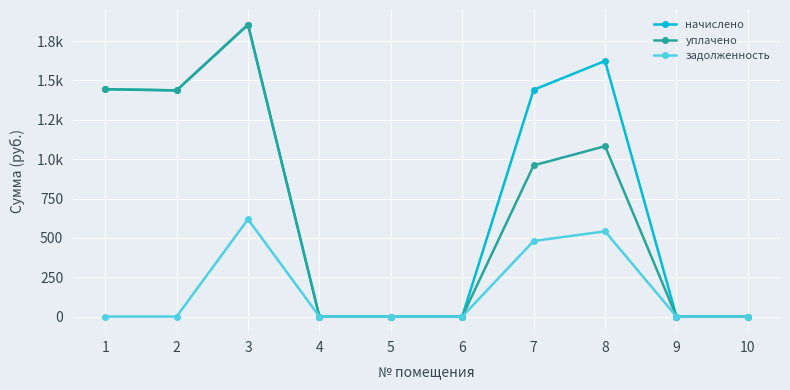

Is this an area chart (filled region under the line)?

No